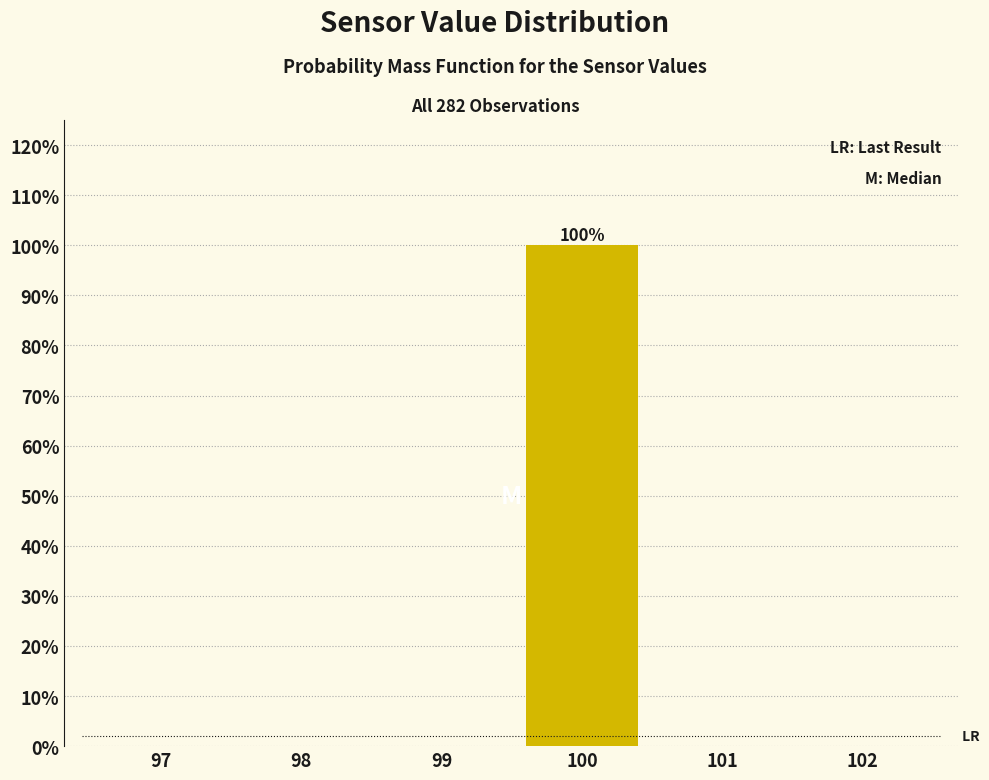

Reading left to right, transcribe all the data shown in this chart.

97=0	98=0	99=0	100=100	101=0	102=0